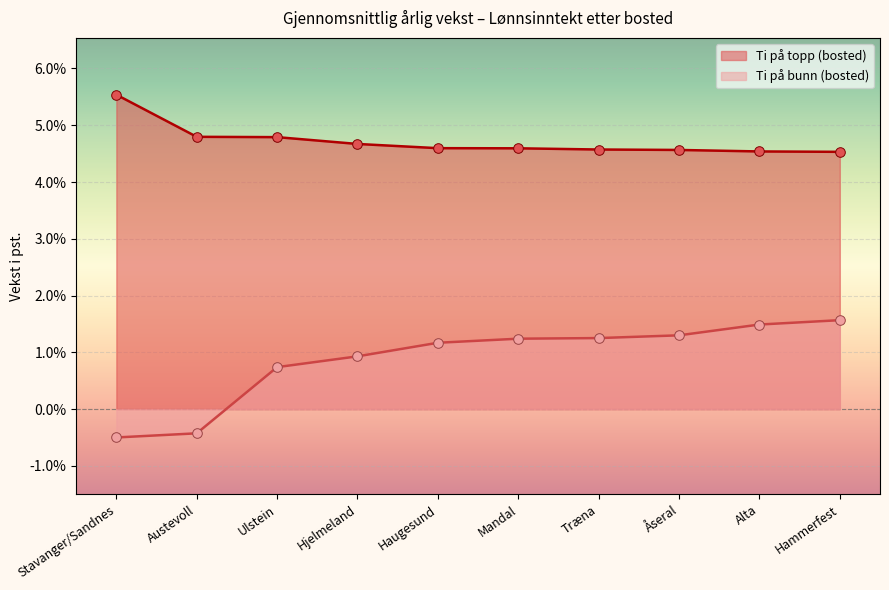

Which series contains the highest Y value?

Ti på topp (bosted)